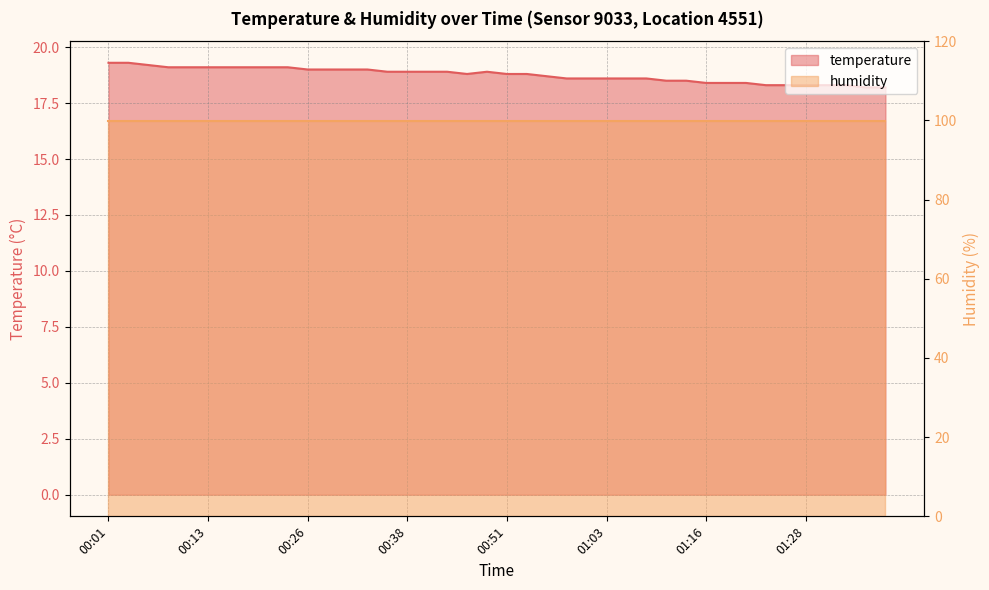

Between 00:48 and 00:04, which is larger?

00:04